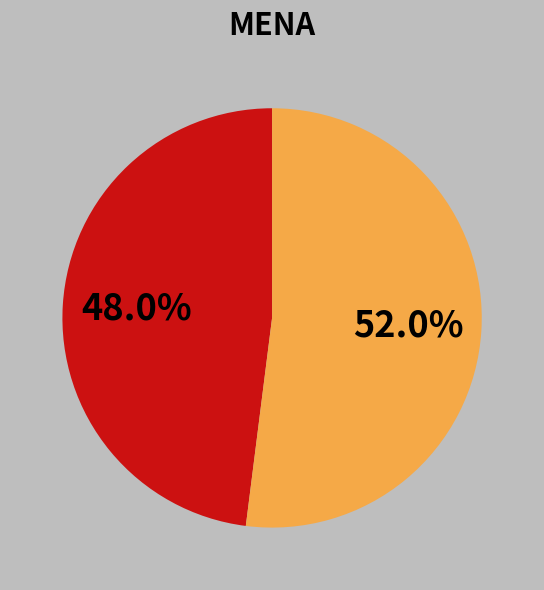

To the nearest percent, what is the difference between the largest and smallest slice percentages?

4%